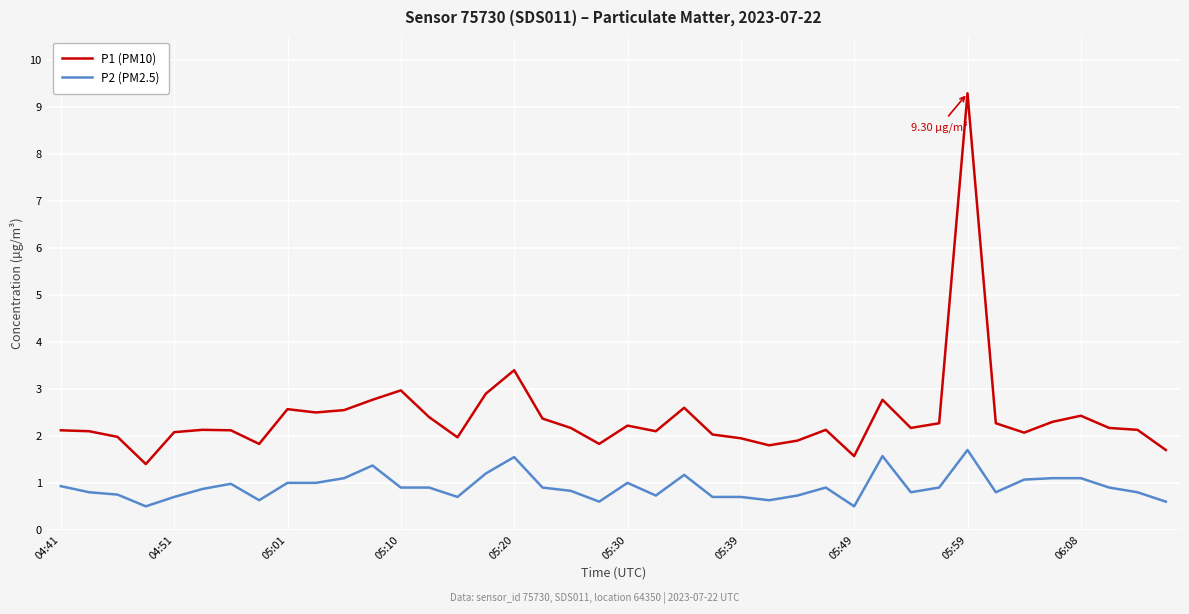

Which series has the widest spread of values?

P1 (PM10)